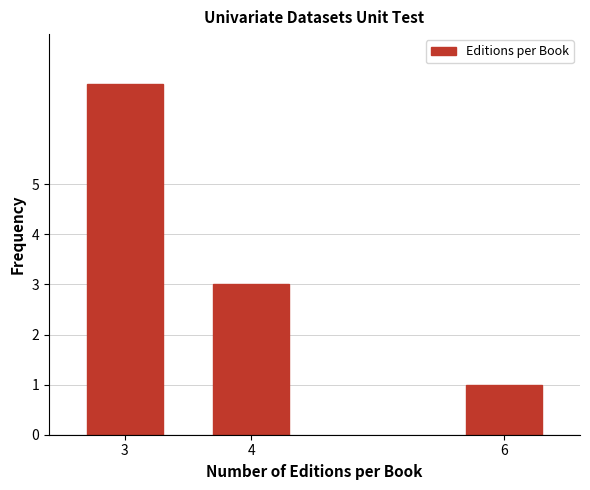

Reading left to right, transcribe all the data shown in this chart.

3=7	4=3	6=1